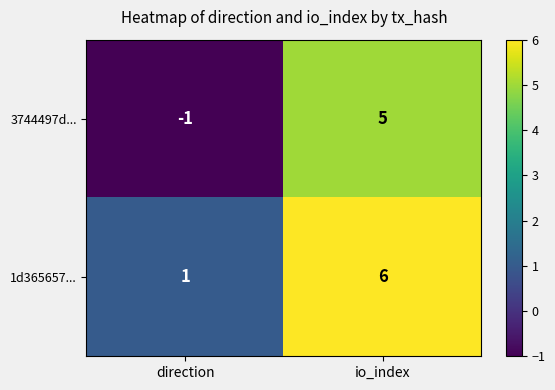

Reading left to right, extract all data points from this chart.

3744497d...: -1	5
1d365657...: 1	6